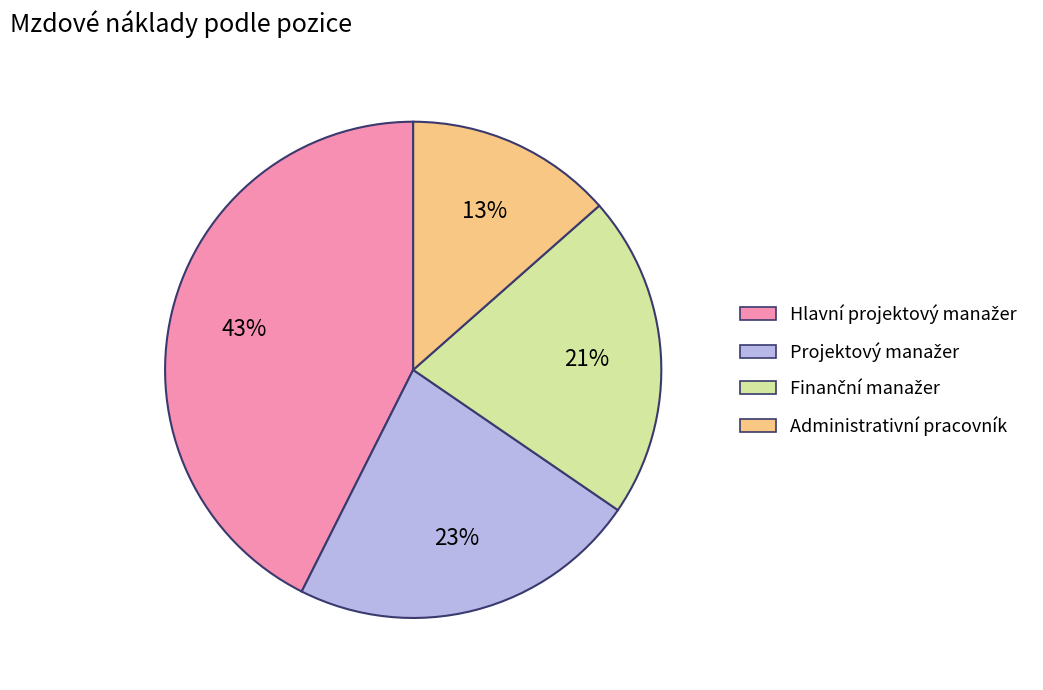

Count the number of slices in the pie.

4